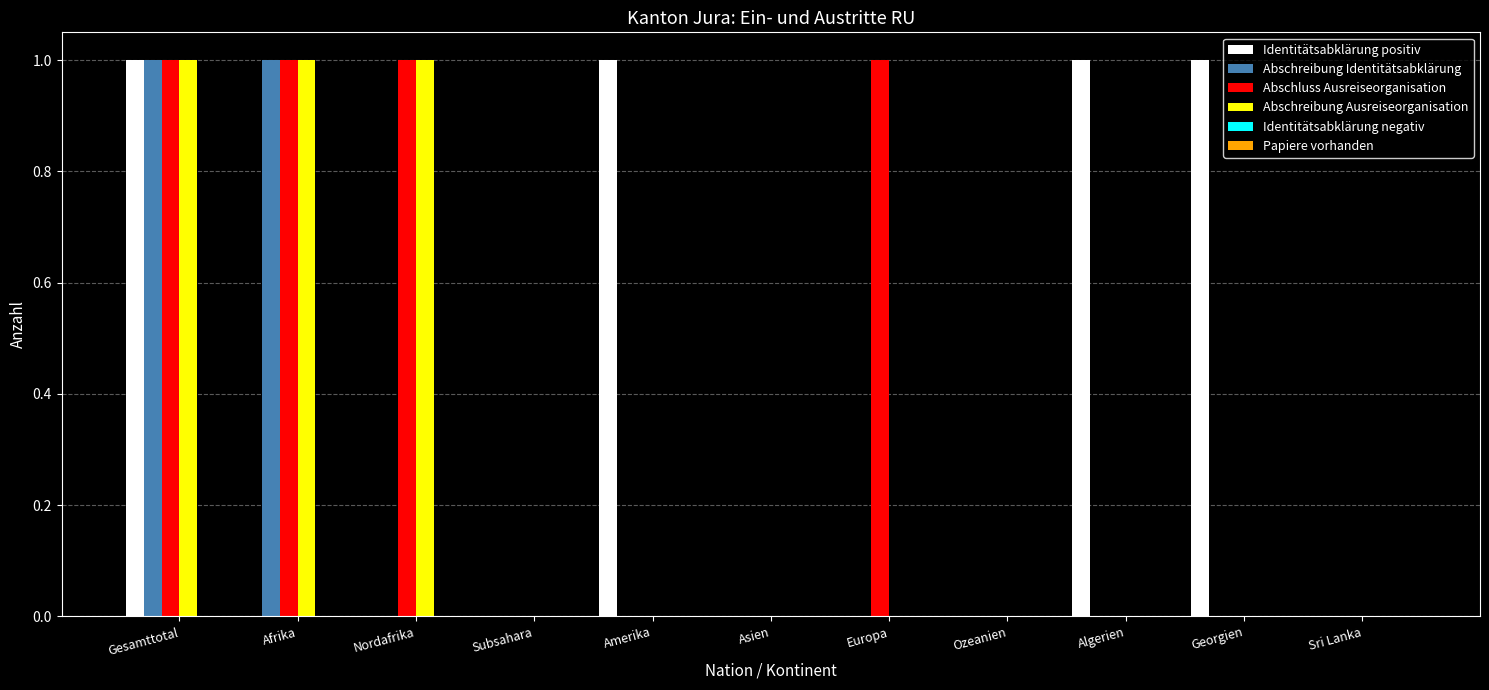

How many data points does each series have?

11